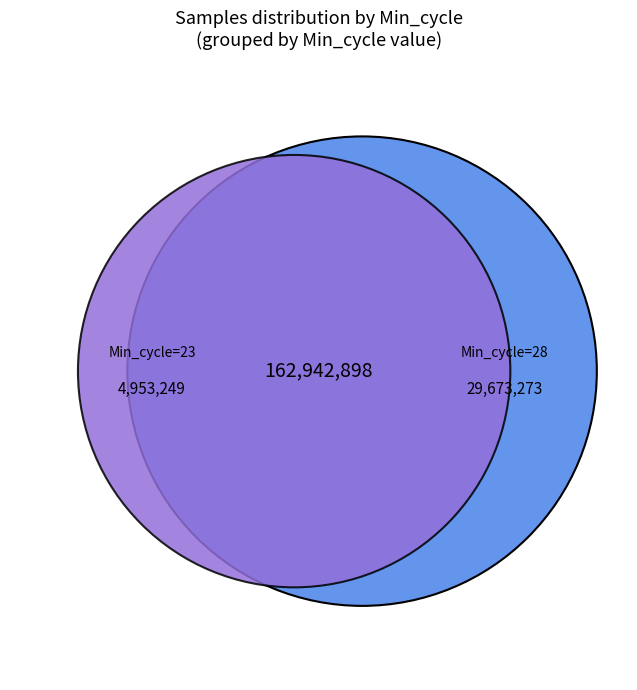

Does 29 represent more than half of the total?

No